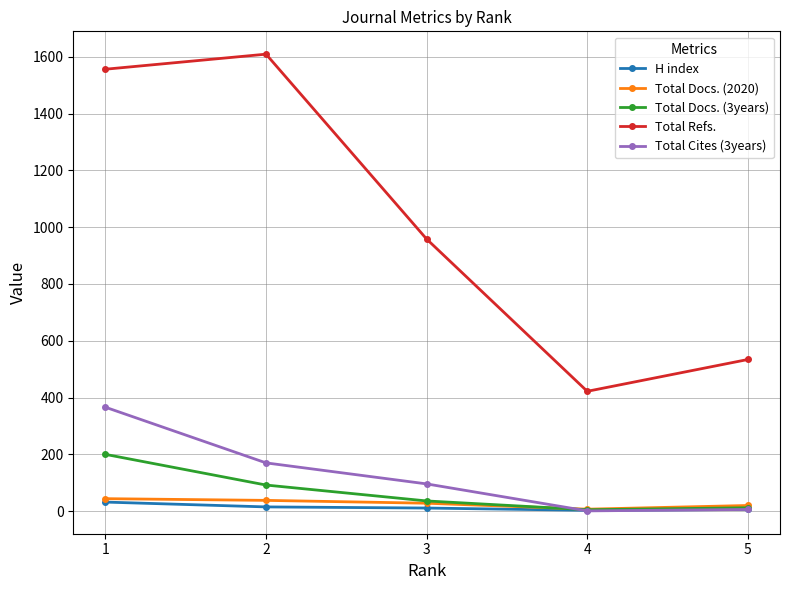

At which category does the chart reach its peak across all series?

2